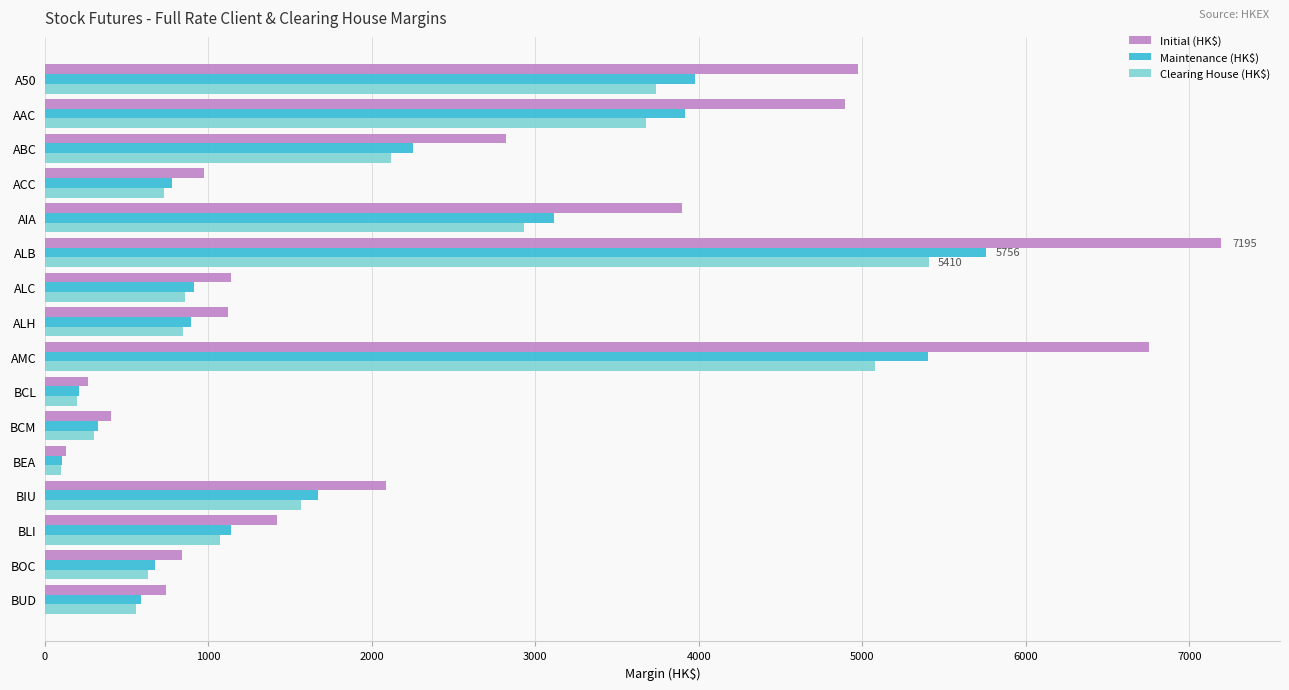

What is the difference between the maximum and minimum values in the Clearing House (HK$) series?

5311